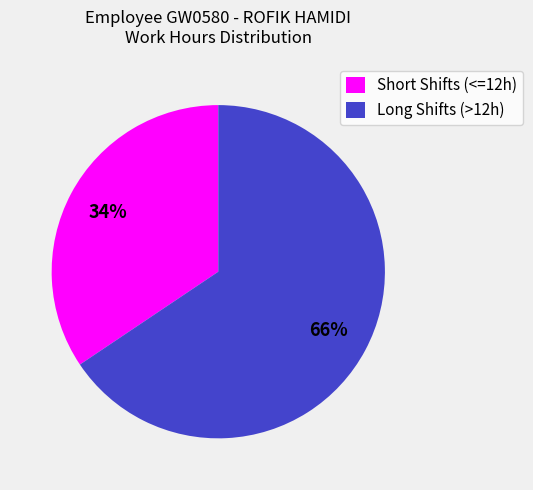

Which category accounts for the majority?

Long Shifts (>12h)